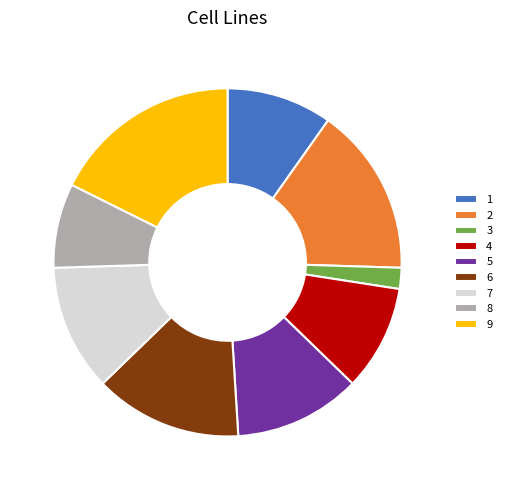

Is it true that 1 is 20% of the pie?

False